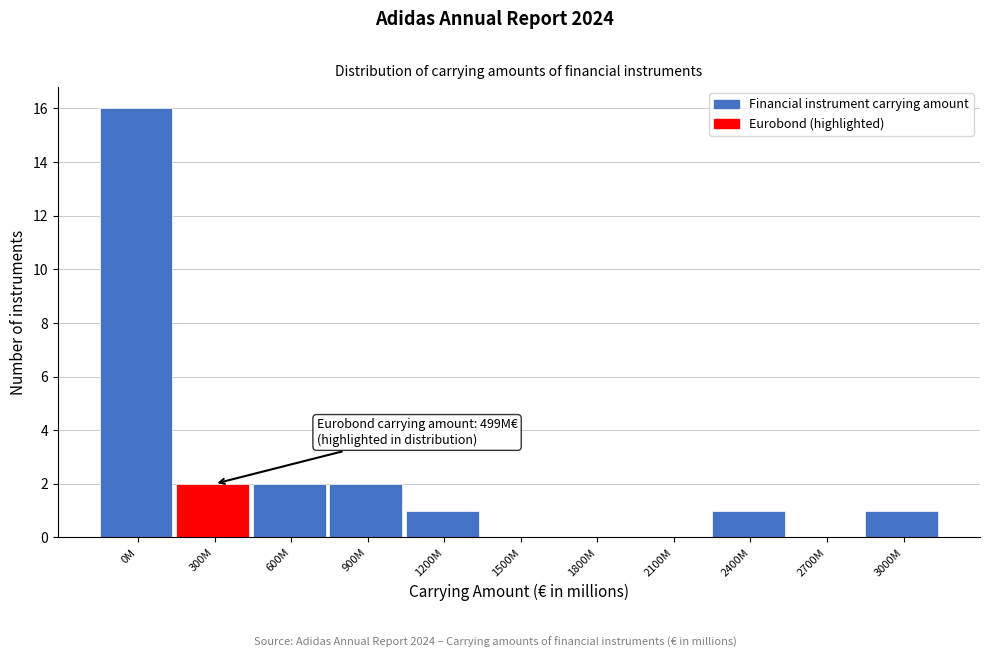

Reading left to right, list all the values displayed in this chart.

0M=16	300M=2	600M=2	900M=2	1200M=1	1500M=0	1800M=0	2100M=0	2400M=1	2700M=0	3000M=1